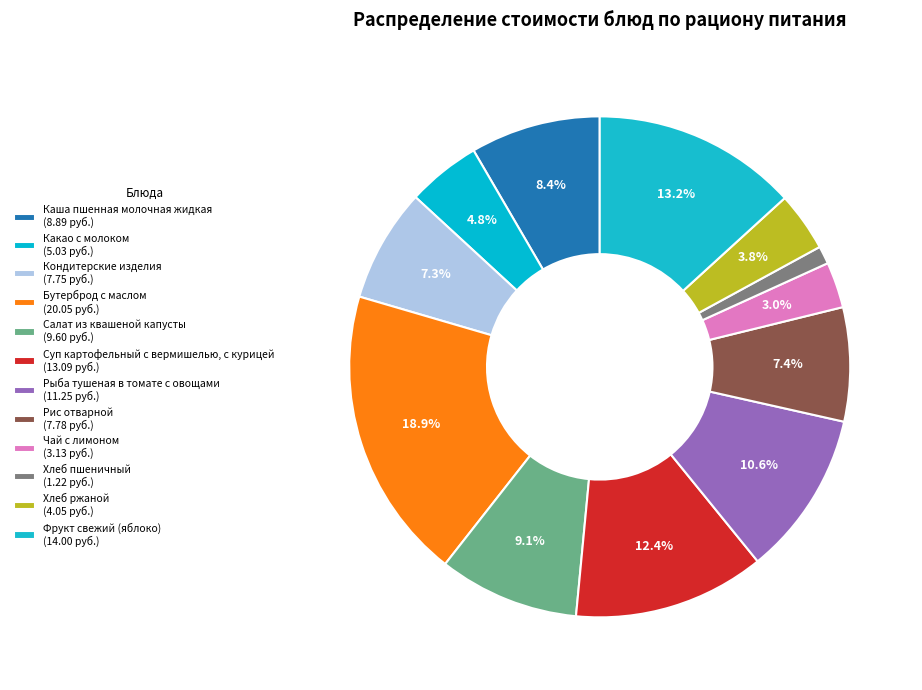

How many slices are in this pie chart?

12